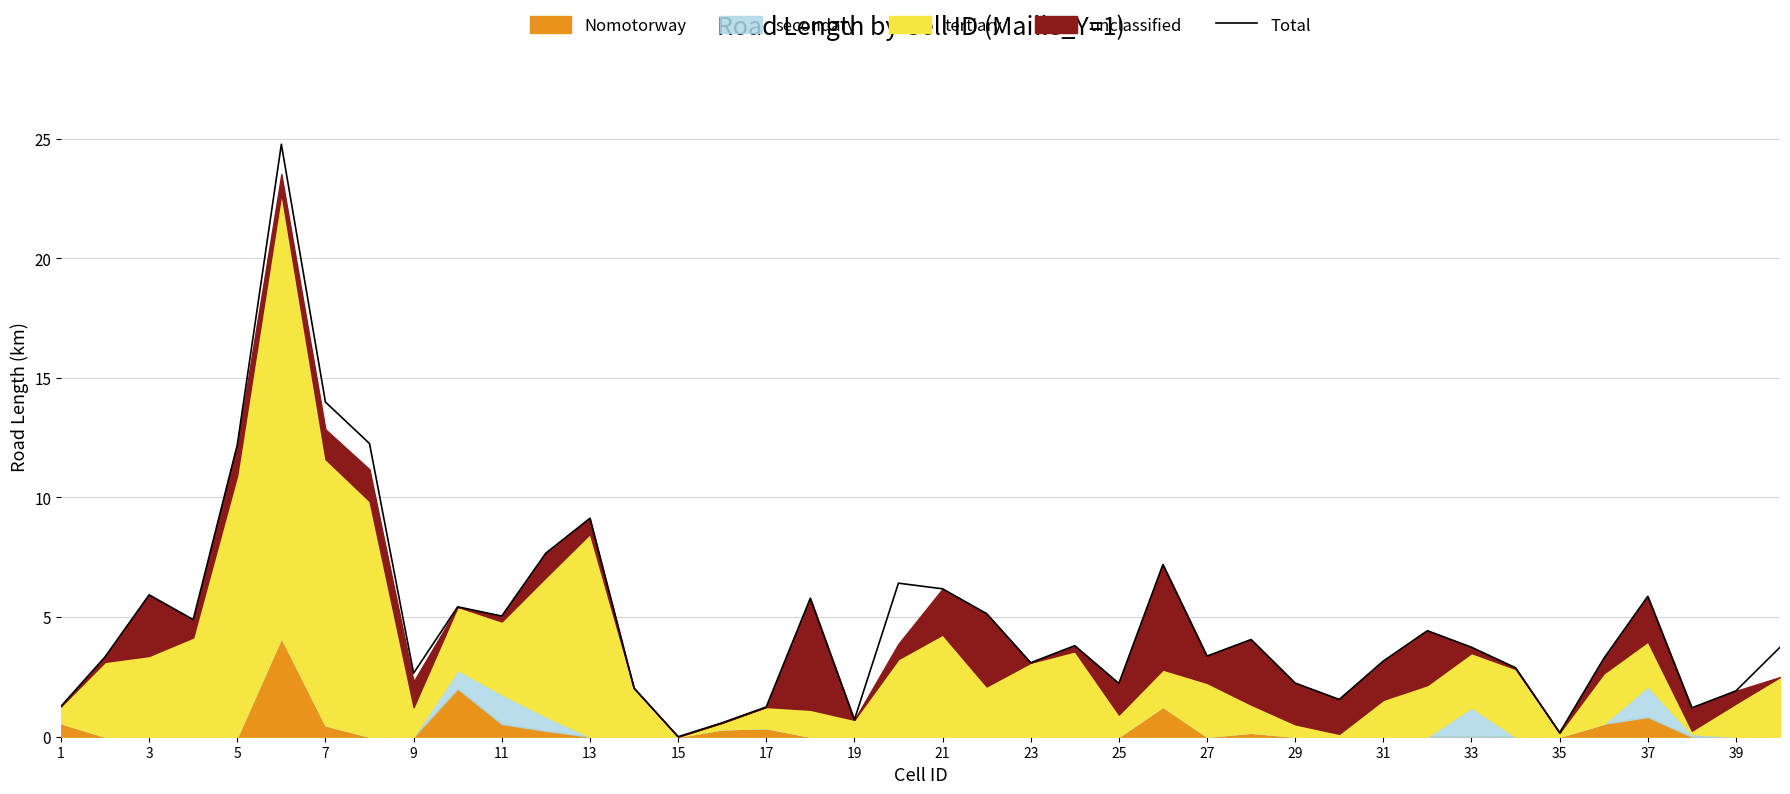

The Total series shows 1.7 at 33. True or false?

False